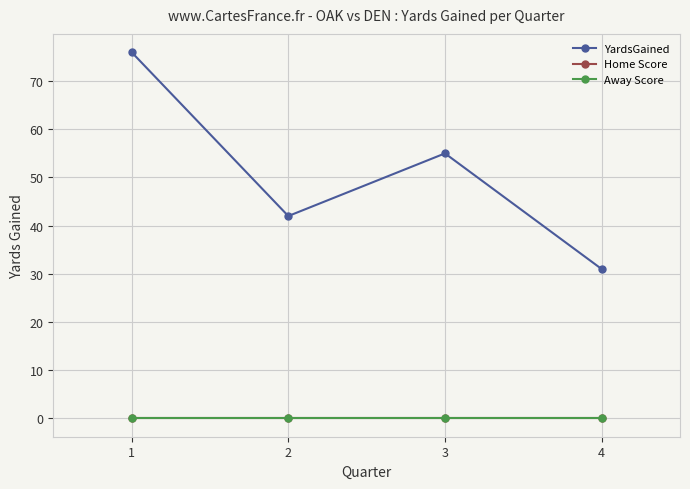

How many data points in YardsGained are above 55?

1